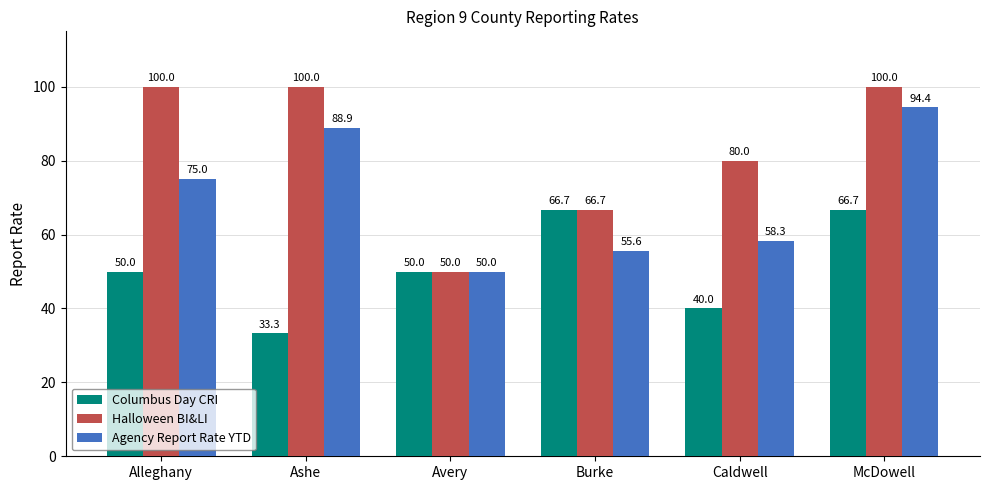

At which label is Agency Report Rate YTD closest to 0?

Avery